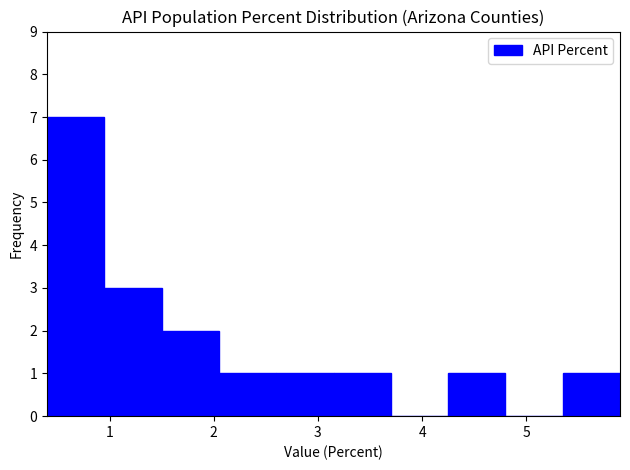

Reading left to right, transcribe this chart: for each bar, give the range it covers on the x-axis and its height. Neither the bar edges nor the heights are printed on the chart, so give them approximately, as read against the axes.

0.40 to 0.95: 7
0.95 to 1.50: 3
1.50 to 2.05: 2
2.05 to 2.60: 1
2.60 to 3.15: 1
3.15 to 3.70: 1
3.70 to 4.25: 0
4.25 to 4.80: 1
4.80 to 5.35: 0
5.35 to 5.90: 1